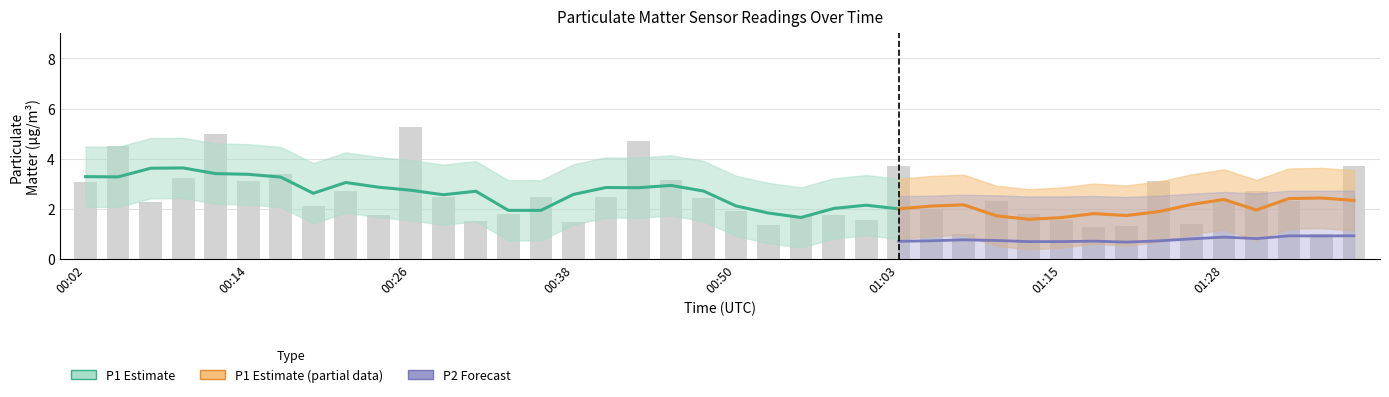

List the labels in order of value, smallest first.

01:08, 01:38, 01:18, 01:20, 00:53, 01:25, 00:38, 00:31, 01:00, 01:15, 00:55, 00:58, 00:24, 00:33, 01:13, 00:50, 01:05, 00:19, 00:07, 01:10, 01:28, 01:35, 00:48, 00:29, 00:36, 00:41, 00:21, 01:30, 00:02, 01:23, 00:14, 00:46, 00:09, 00:16, 01:40, 01:03, 00:04, 00:43, 00:12, 00:26